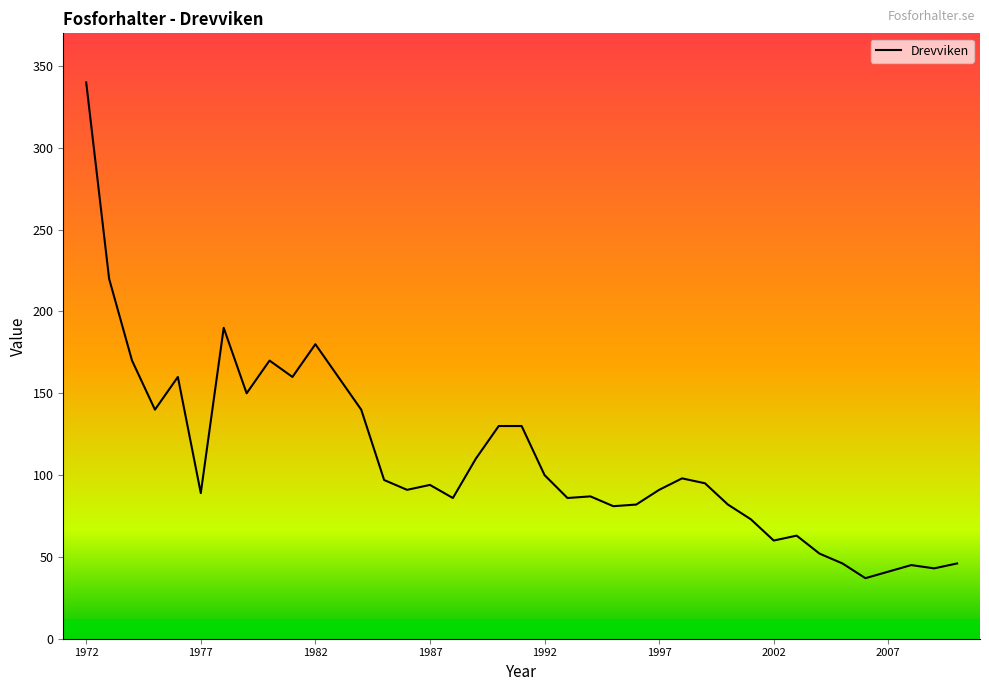

What is the minimum value shown in the chart?

37